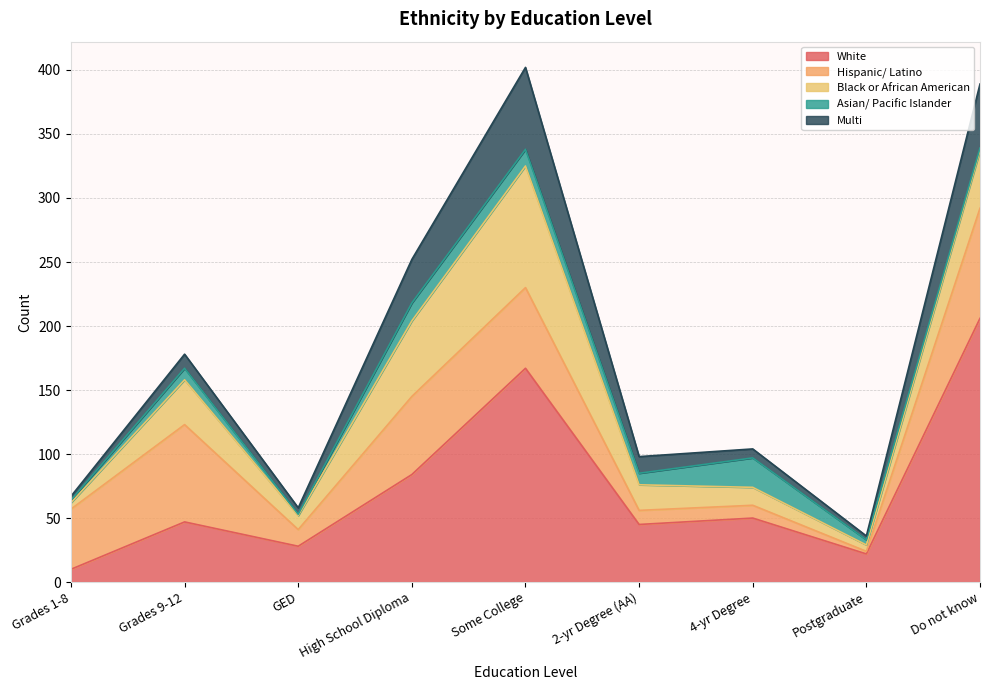

True or false: Asian/ Pacific Islander has a value of 14 at High School Diploma.

True